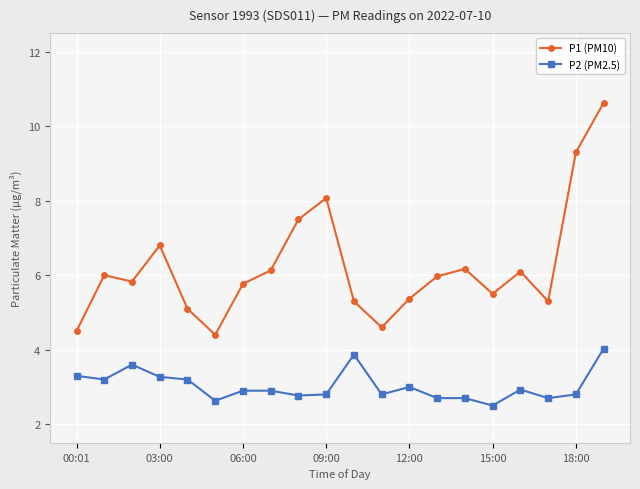

True or false: P1 (PM10) has more than 0 interior local peaks.

True